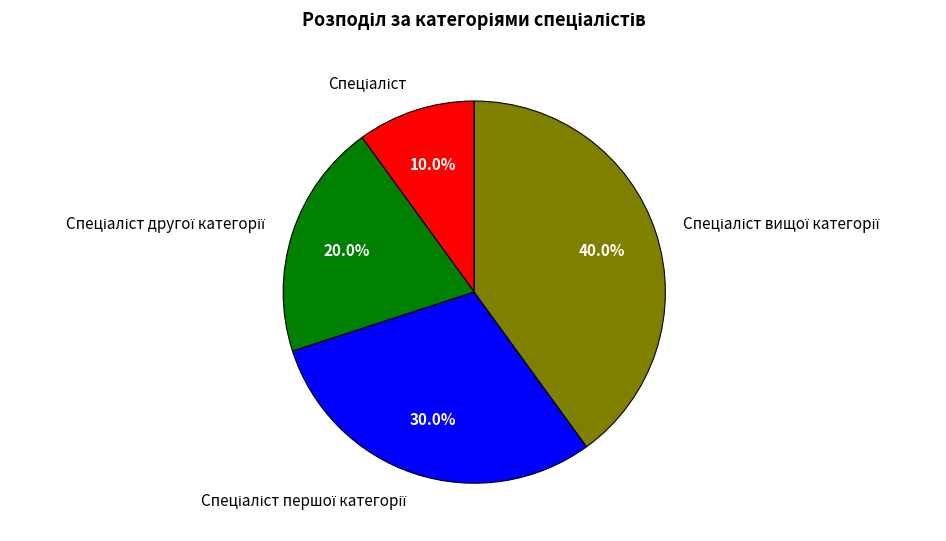

Is there a majority slice in this chart?

No